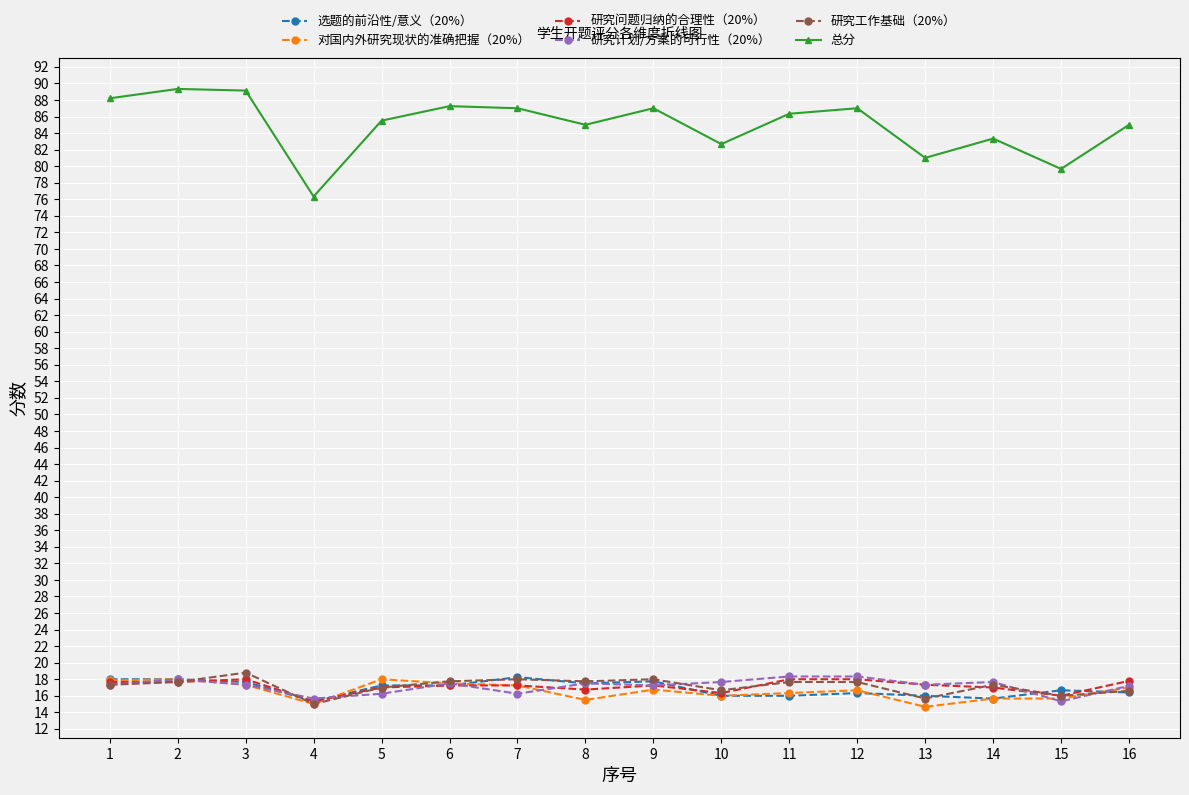

What is the difference between the highest and lowest values at 4?

61.3